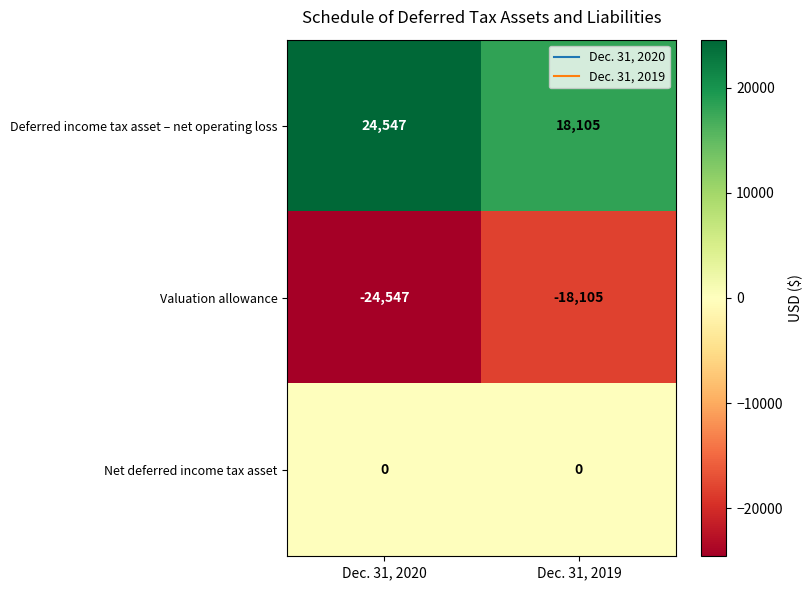

What is the difference between the maximum and minimum values in the Valuation allowance series?

6442